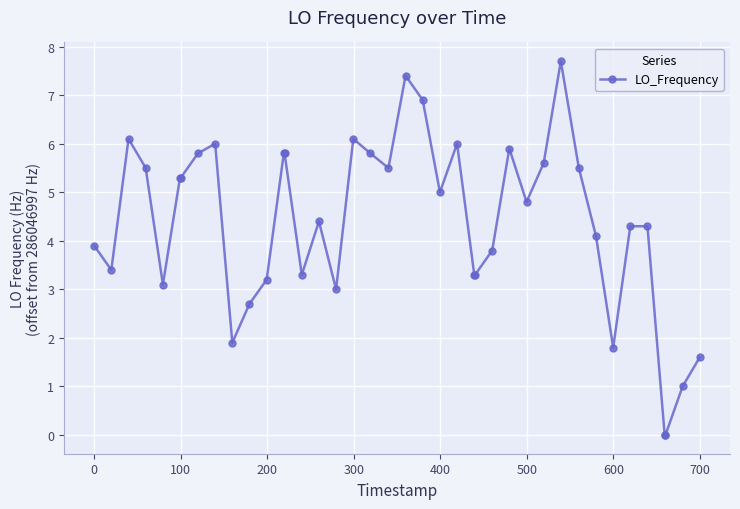

What is the average value?

4.4